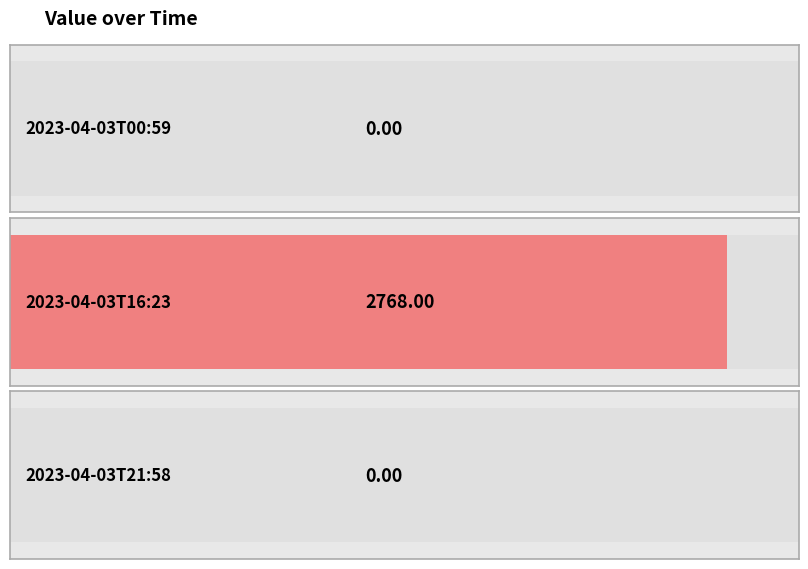

Reading left to right, transcribe all the data shown in this chart.

0	2768	0